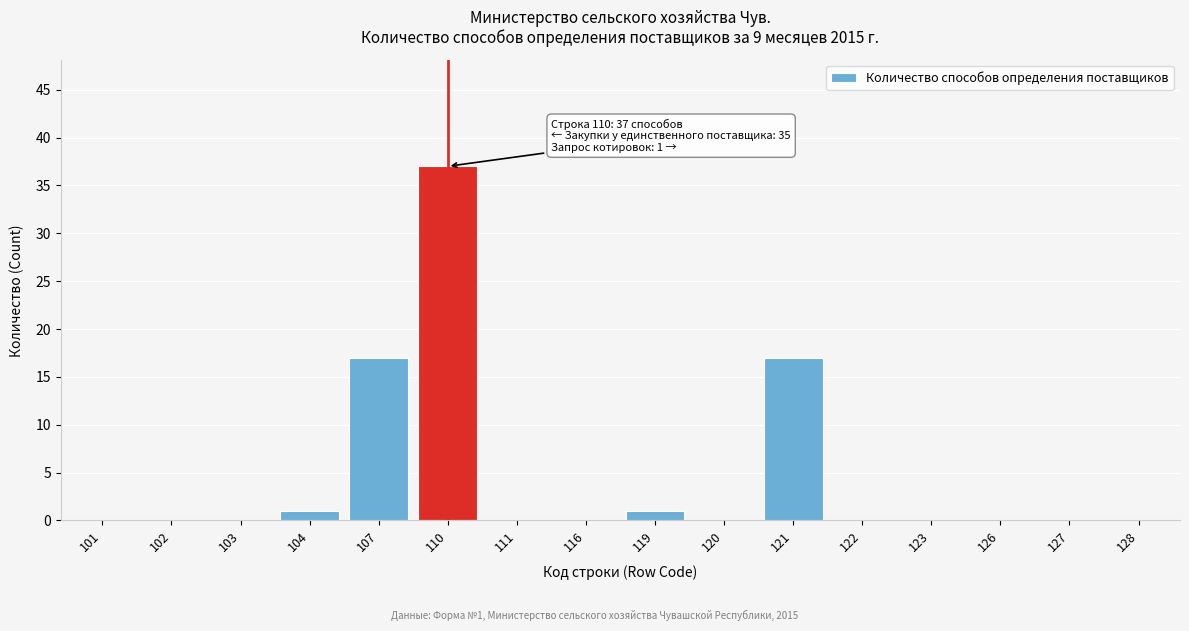

What is the maximum value shown in the chart?

37